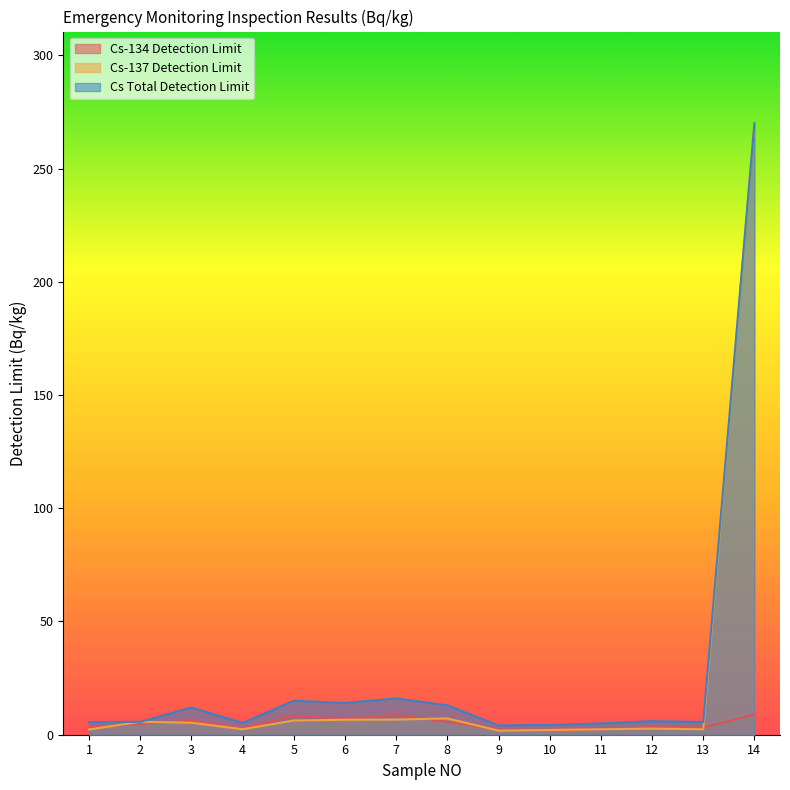

True or false: Cs Total Detection Limit has more than 2 interior local peaks.

True